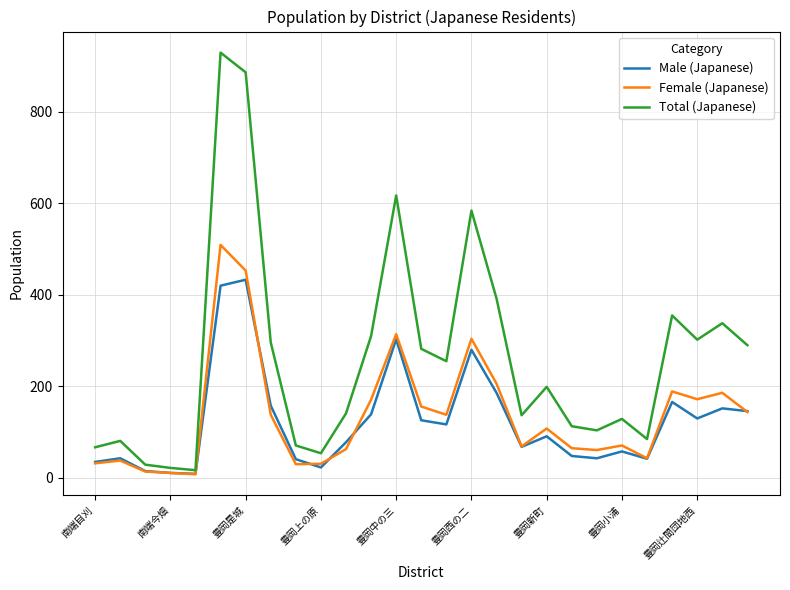

Count the number of categories in the chart.

27